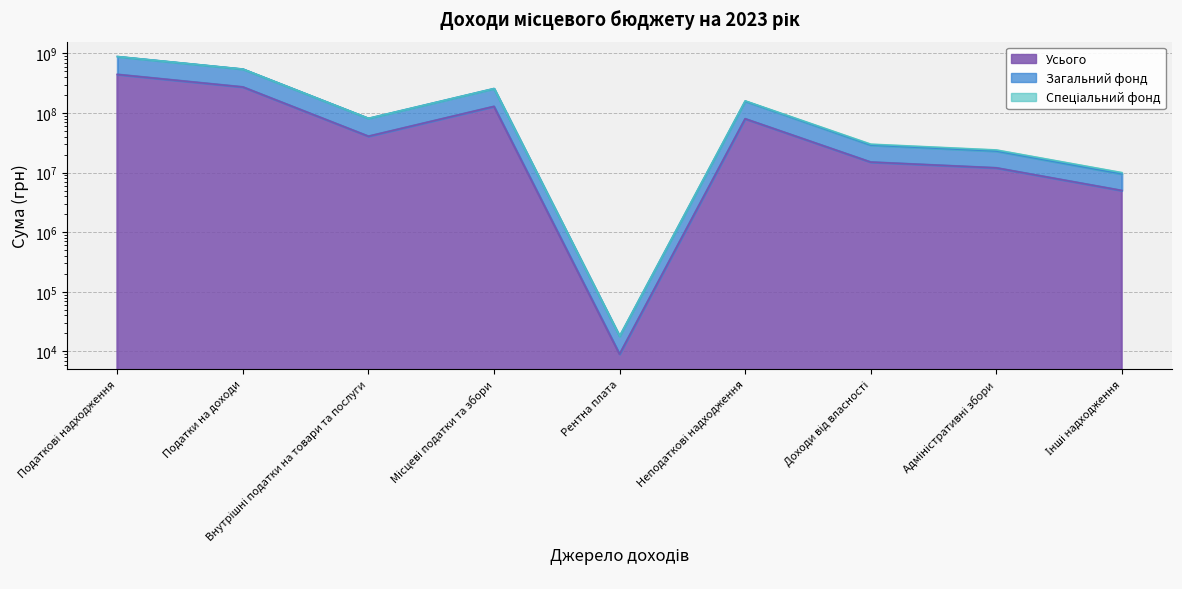

Is it true that Загальний фонд equals 145179561 at Внутрішні податки на товари та послуги?

False